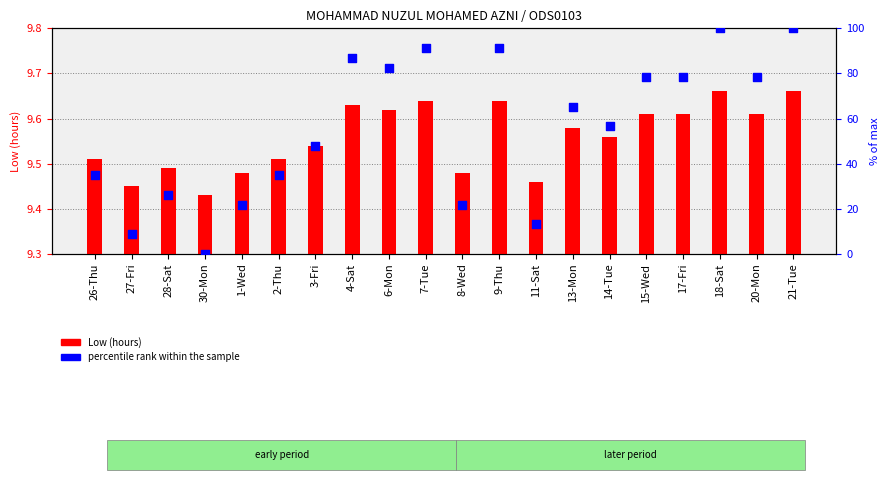

Is the value of Low (hours) at 13-Mon greater than the value of percentile rank within the sample at 3-Fri?

No